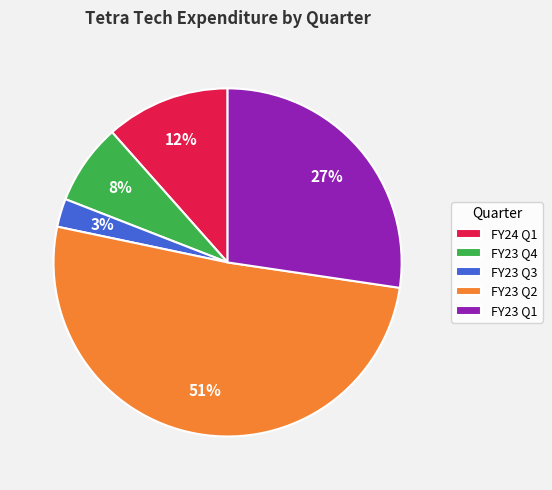

How many segments does this pie chart have?

5